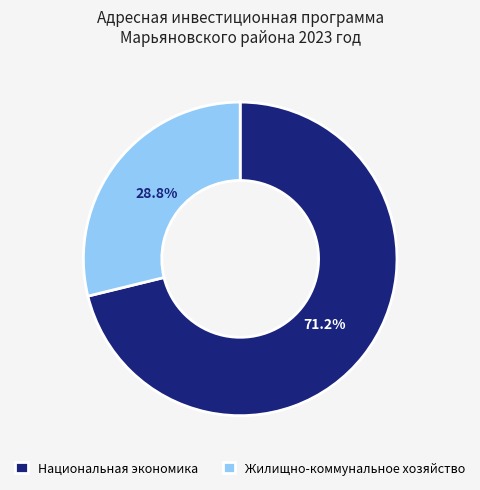

Does any single category account for the majority?

Yes